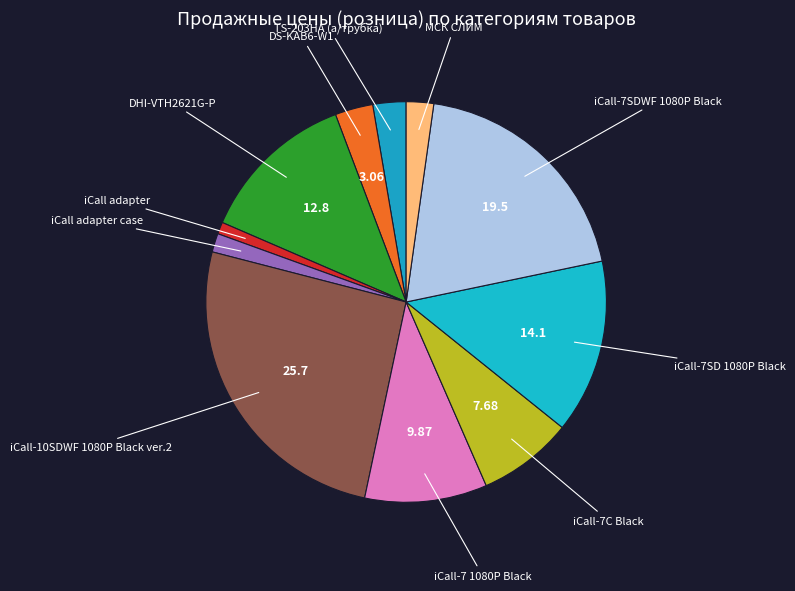

Between МСК СЛИМ and iCall adapter case, which is larger?

МСК СЛИМ